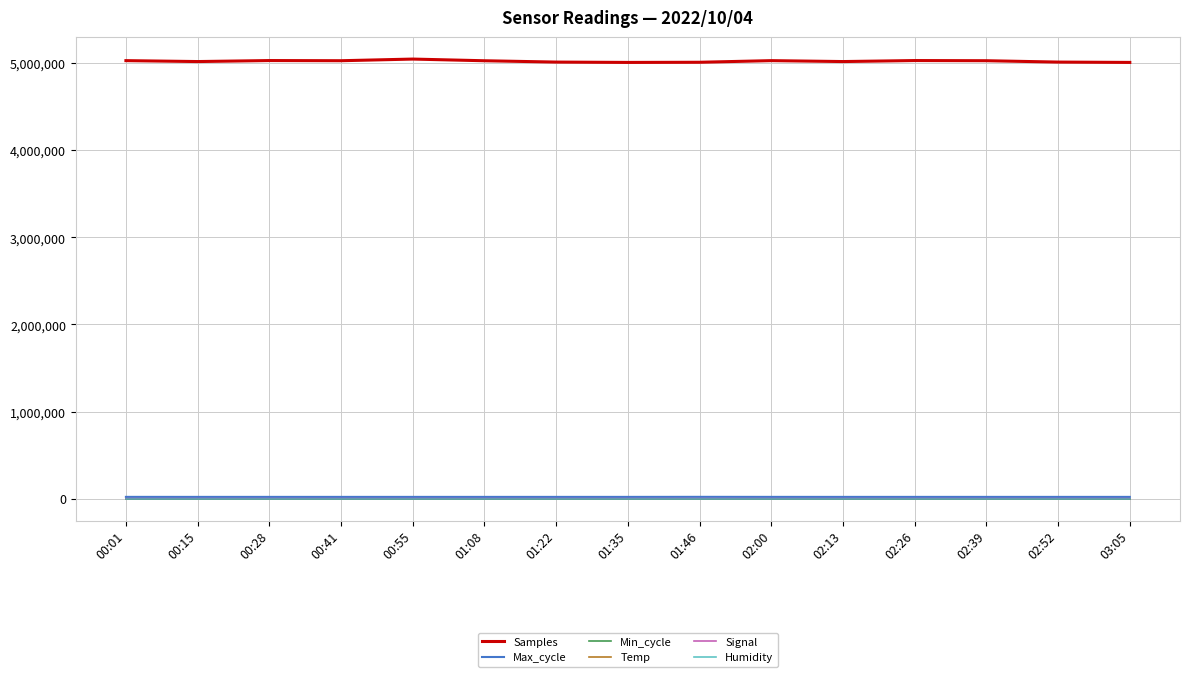

Which series has the widest spread of values?

Samples